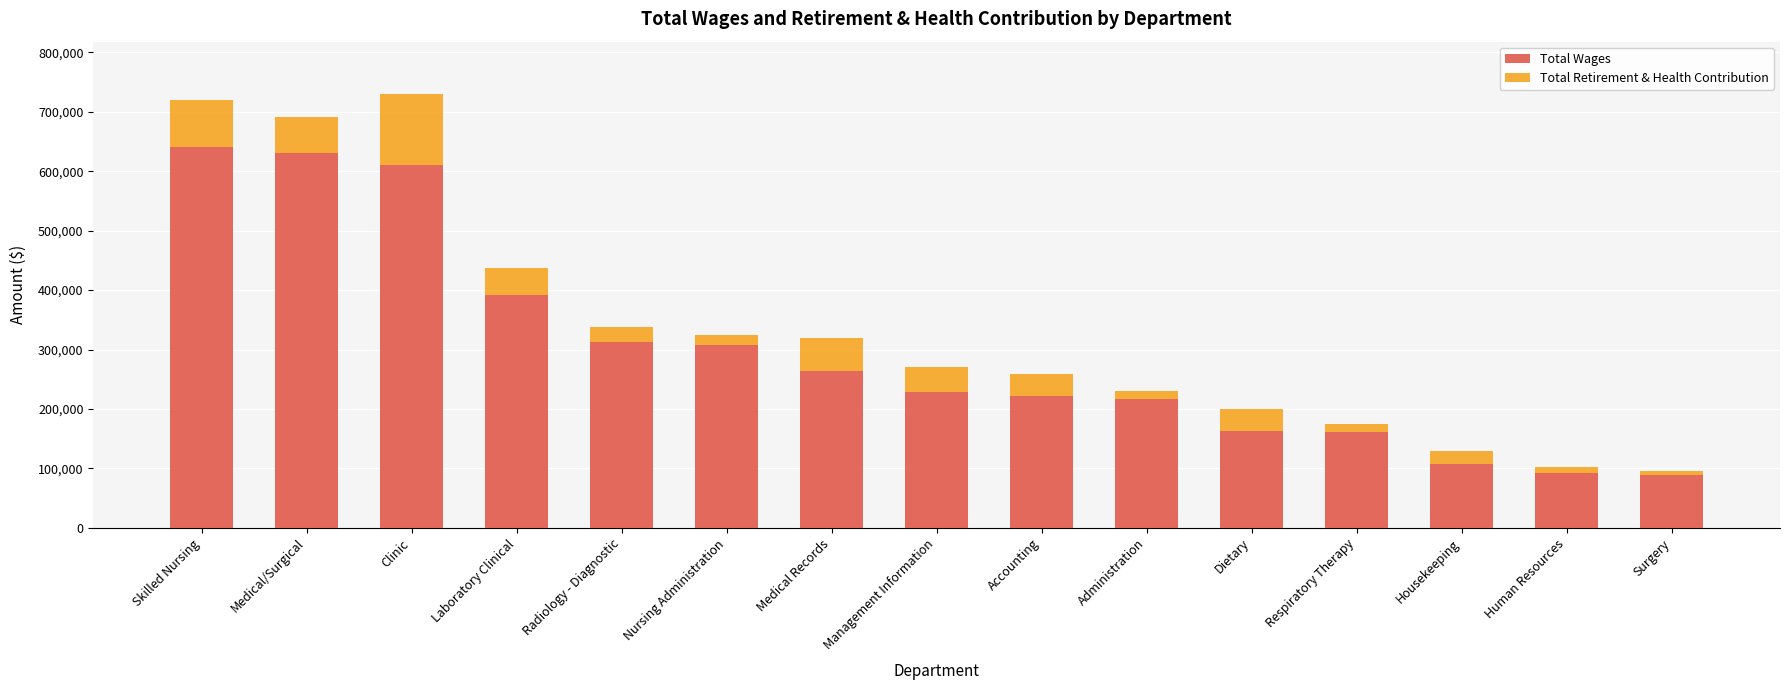

What is the difference between the second highest and second lowest values in the Total Wages series?

537920